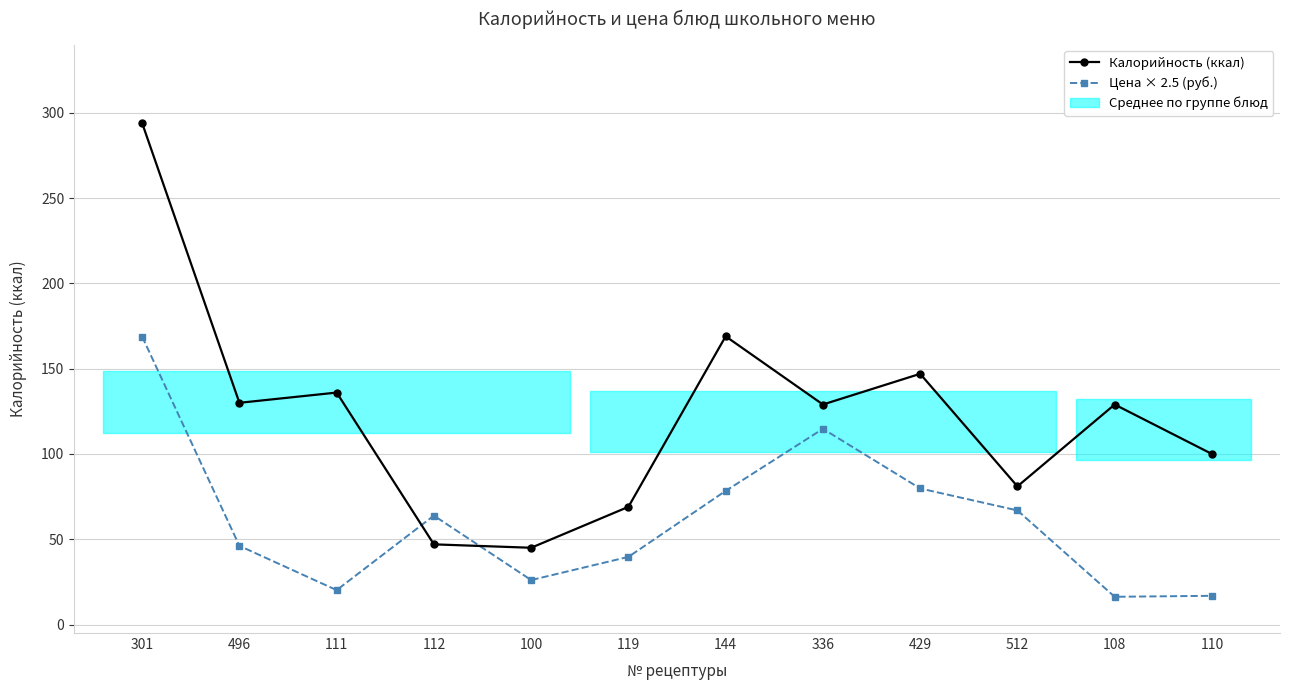

How many data points does each series have?

12